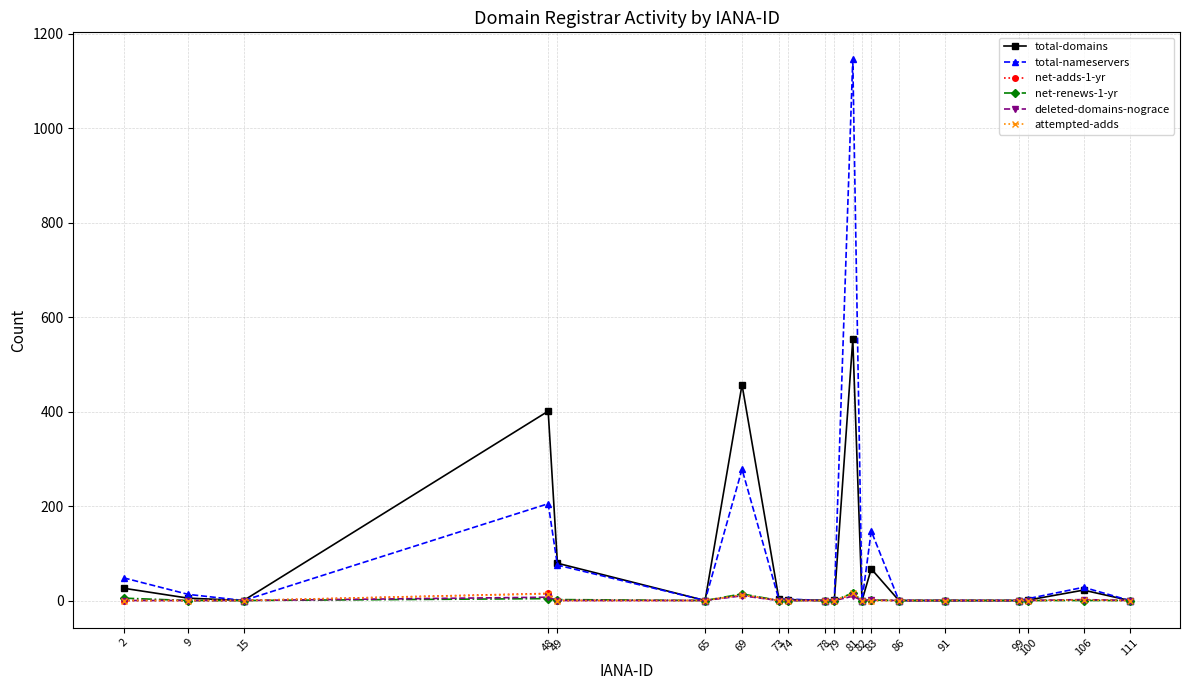

What is the difference between the total-nameservers values at 86 and 106?

28